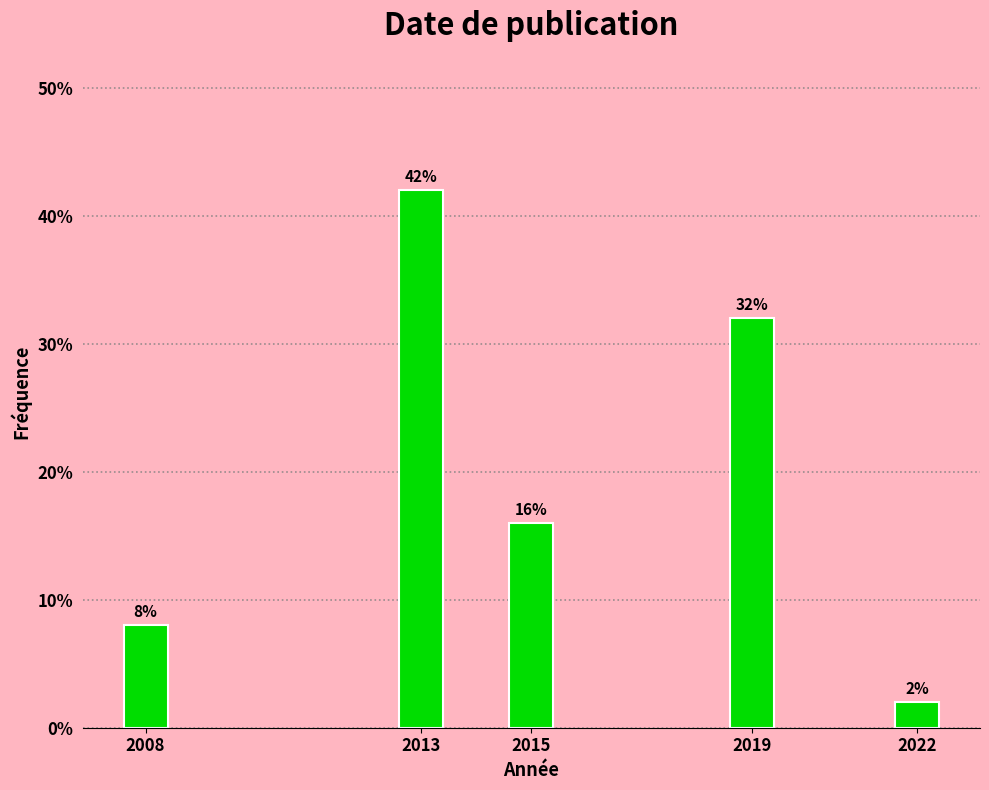

Reading right to left, extract all data points from this chart.

2	32	16	42	8